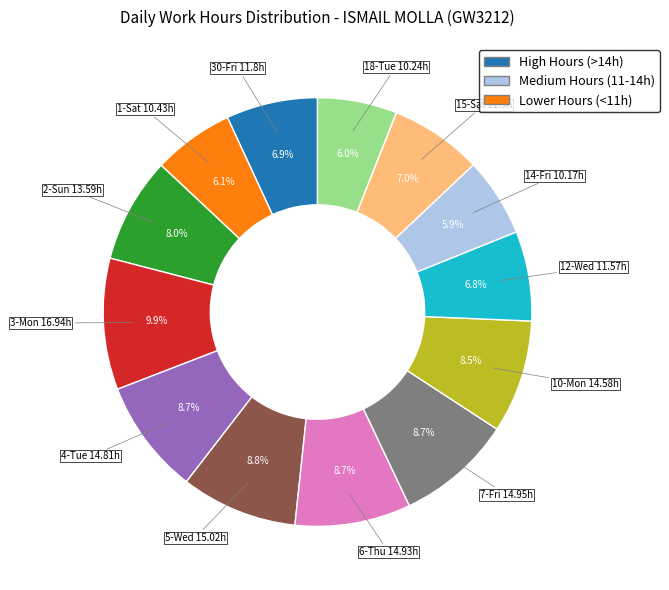

Is there any slice that represents more than half of the pie?

No